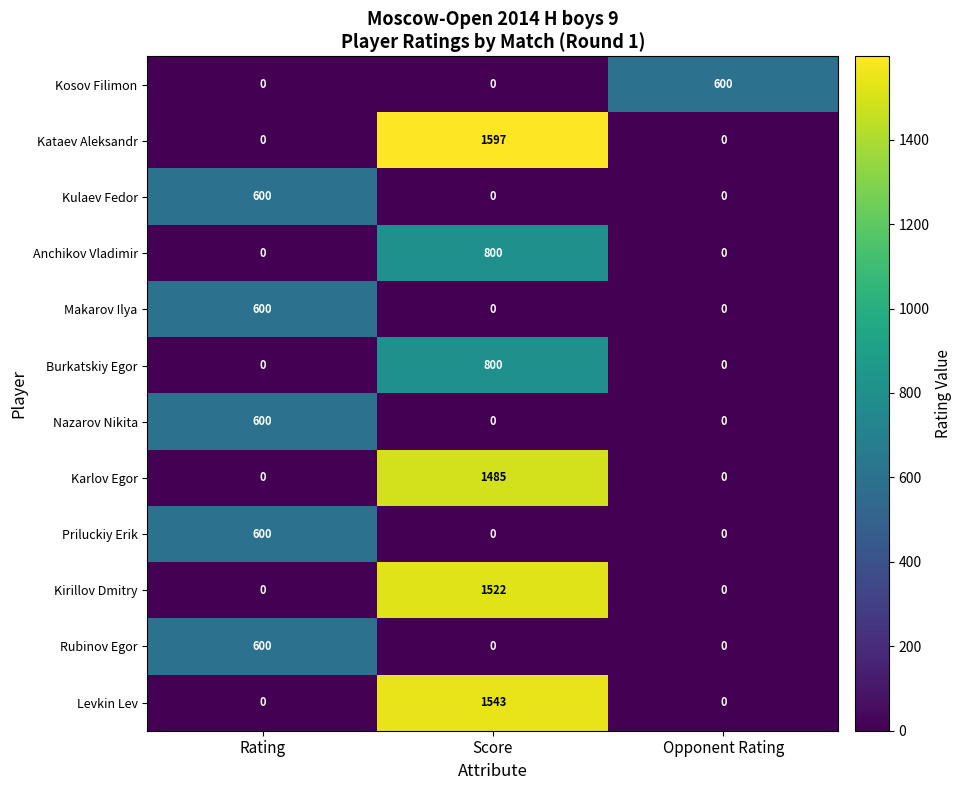

What is the difference between the Rubinov Egor values at Opponent Rating and Rating?

600